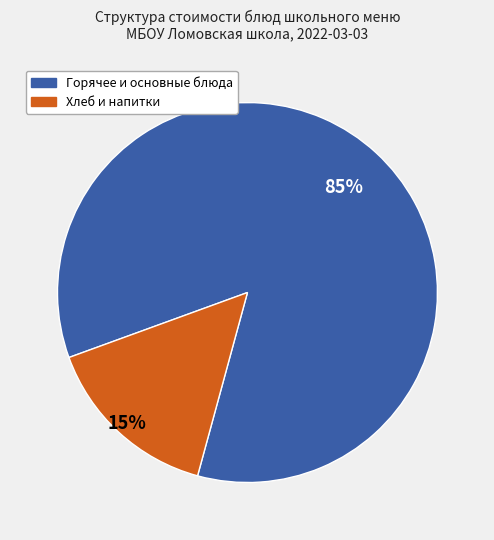

To the nearest percent, what is the average slice percentage?

50%